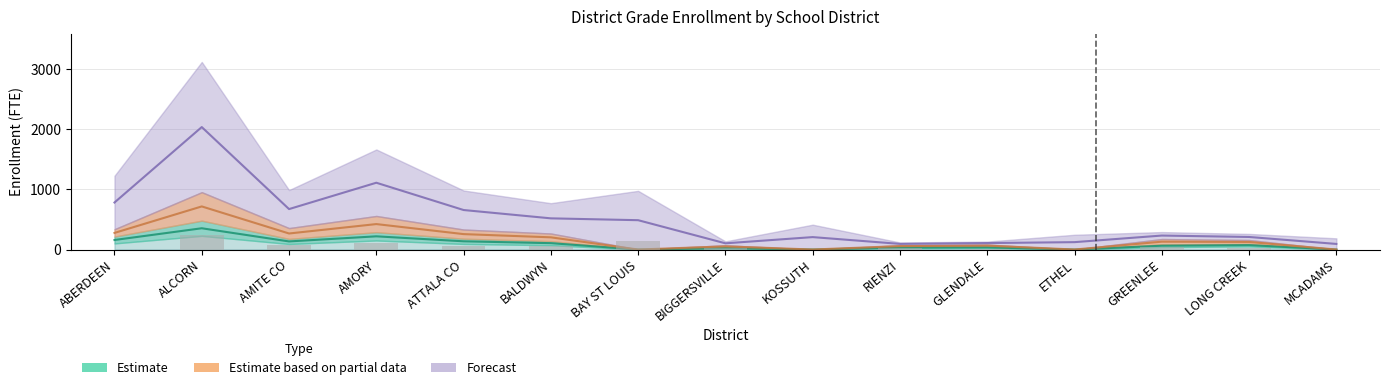

Which category has the highest value across all series?

ALCORN